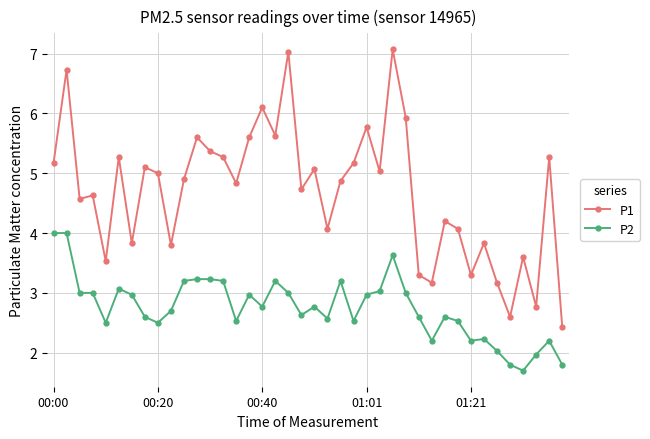

Which series has the widest spread of values?

P1